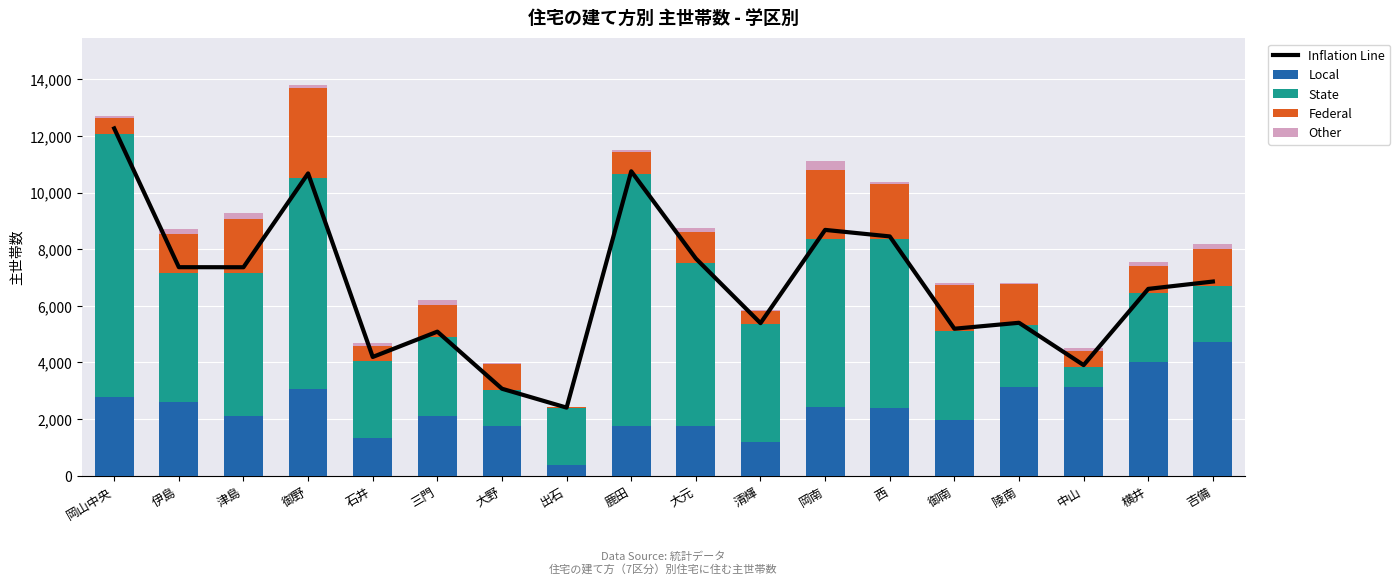

At which label does Local reach its minimum?

出石